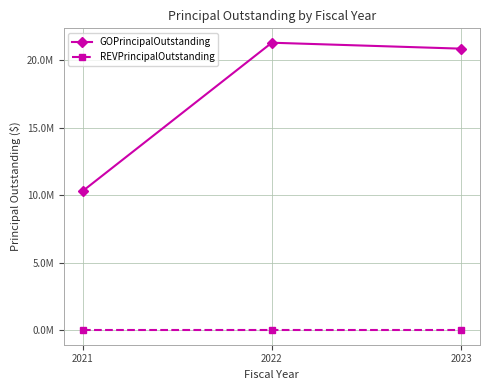

What are all the series names shown in the legend?

GOPrincipalOutstanding, REVPrincipalOutstanding